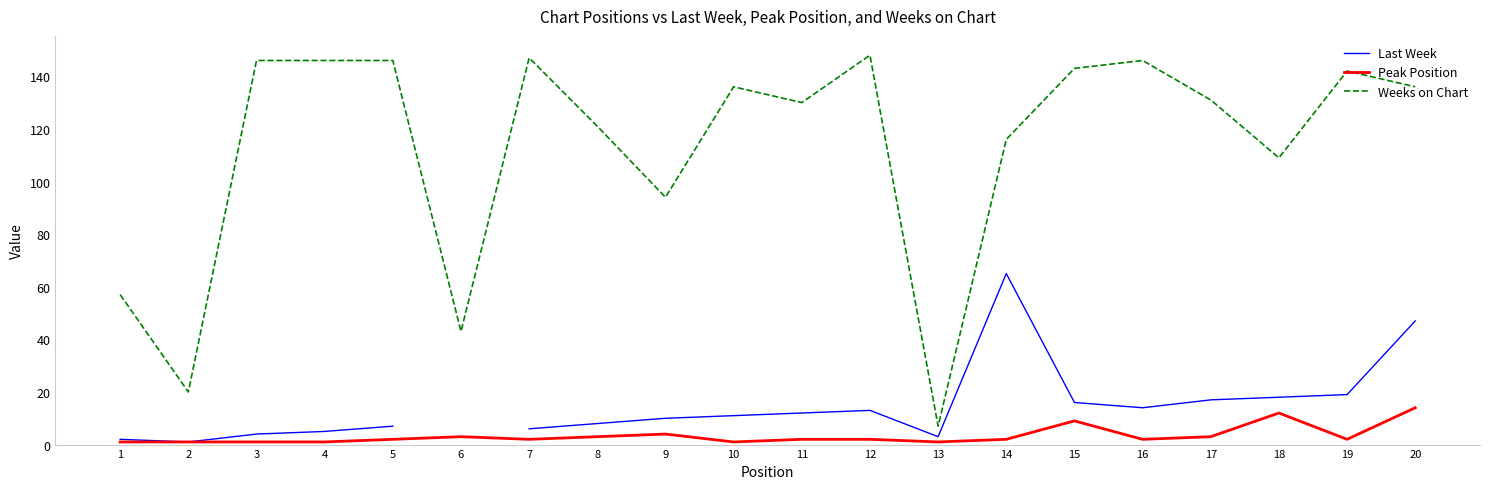

What is the difference between the maximum and minimum values in the Peak Position series?

13.0